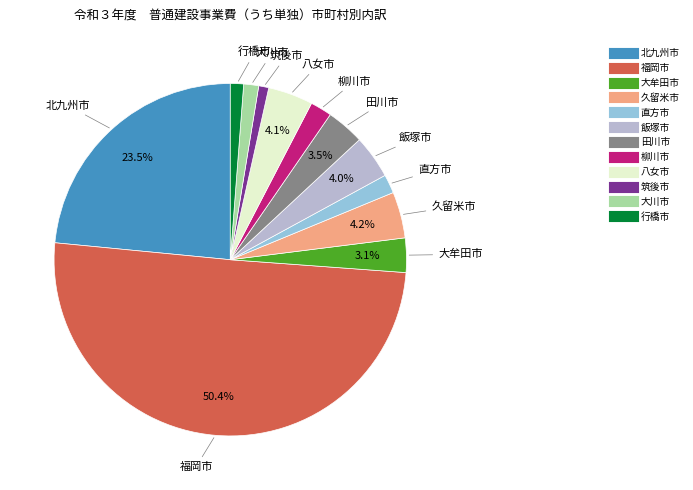

Is the sum of 八女市 and 大牟田市 greater than half?

No